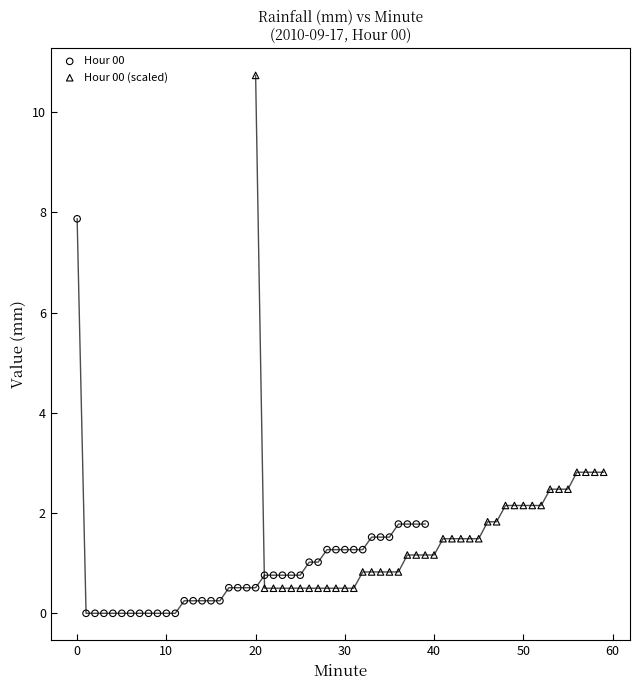

Which series contains the highest Y value?

Hour 00 (scaled)